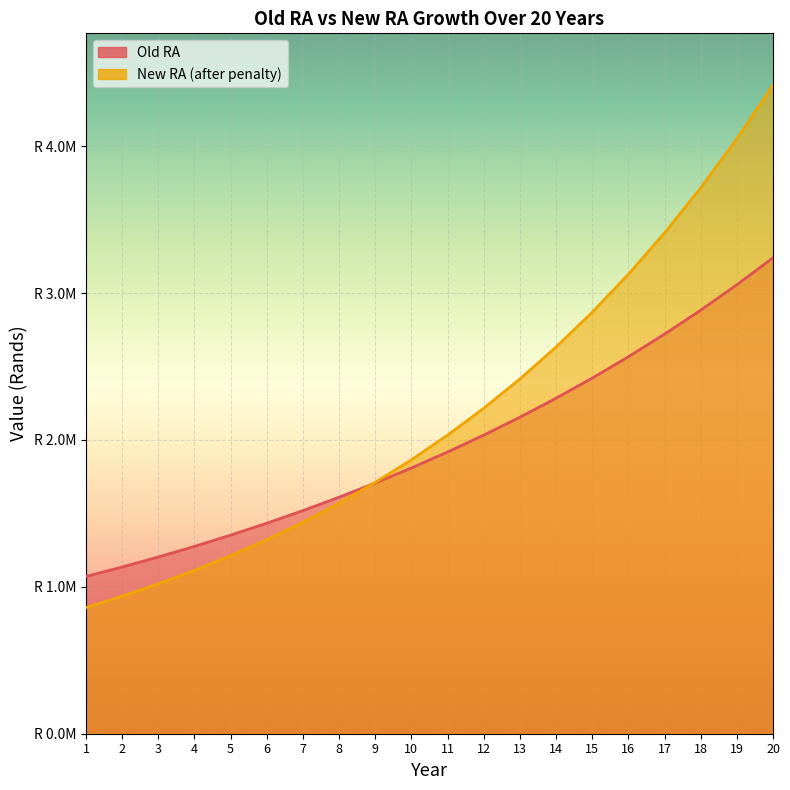

What is the spread (max minus min) of values at 19?

994038.4